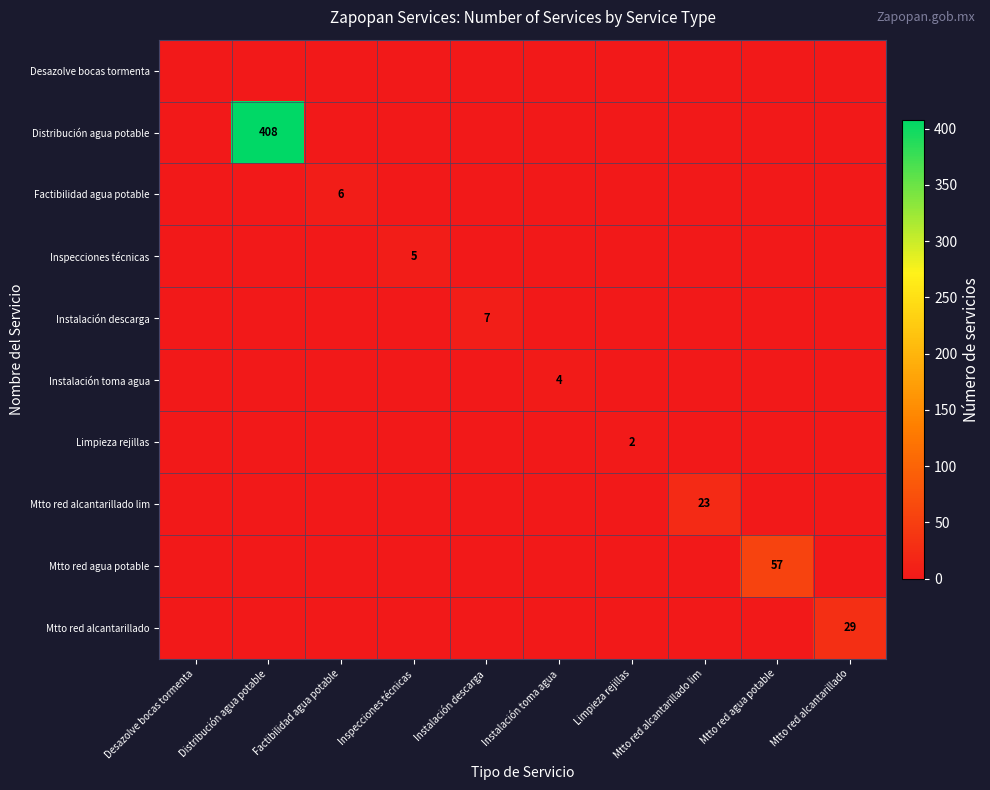

At which category is the sum across all series the highest?

Distribución agua potable